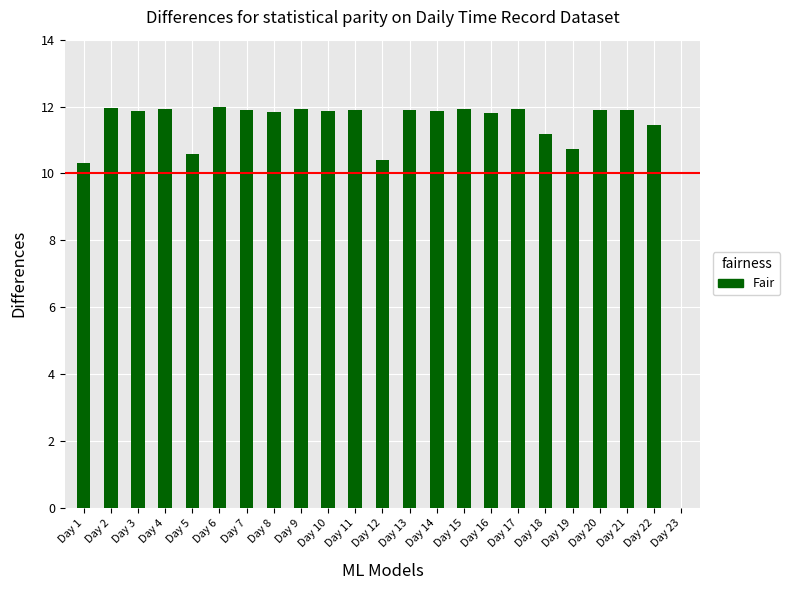

What is the sum of all values?

255.1